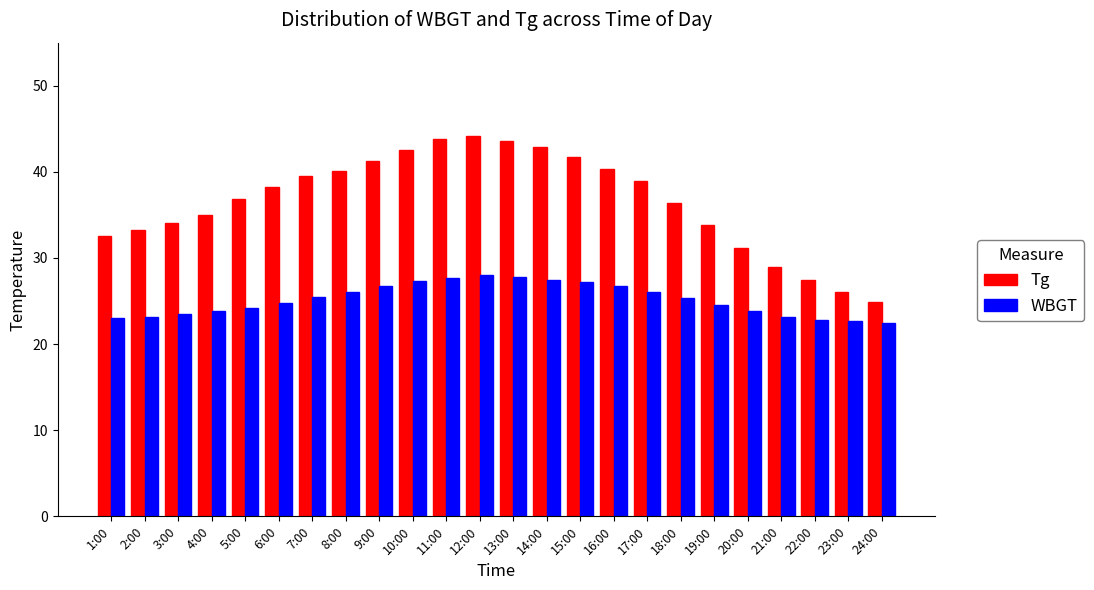

Which series has the largest total across all categories?

Tg